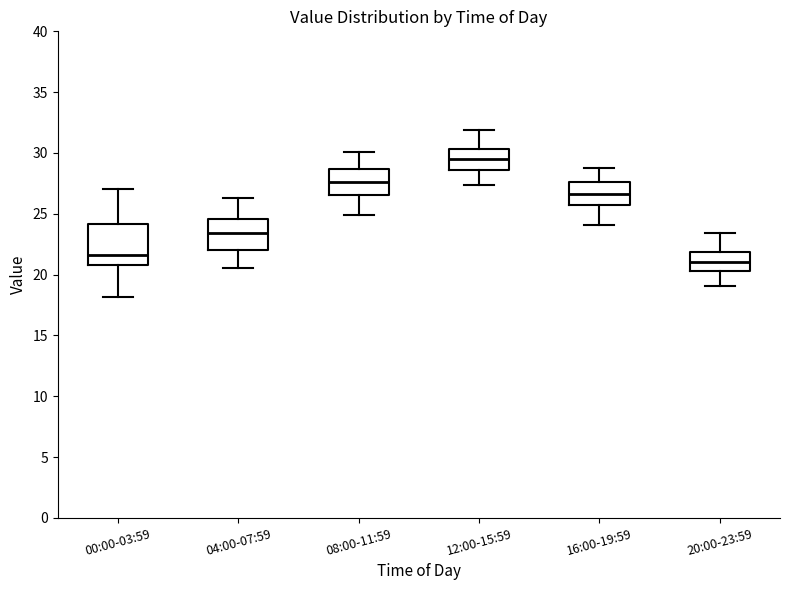

Comparing the boxes themselves (not the whiskers), which one is the tallest?

00:00-03:59